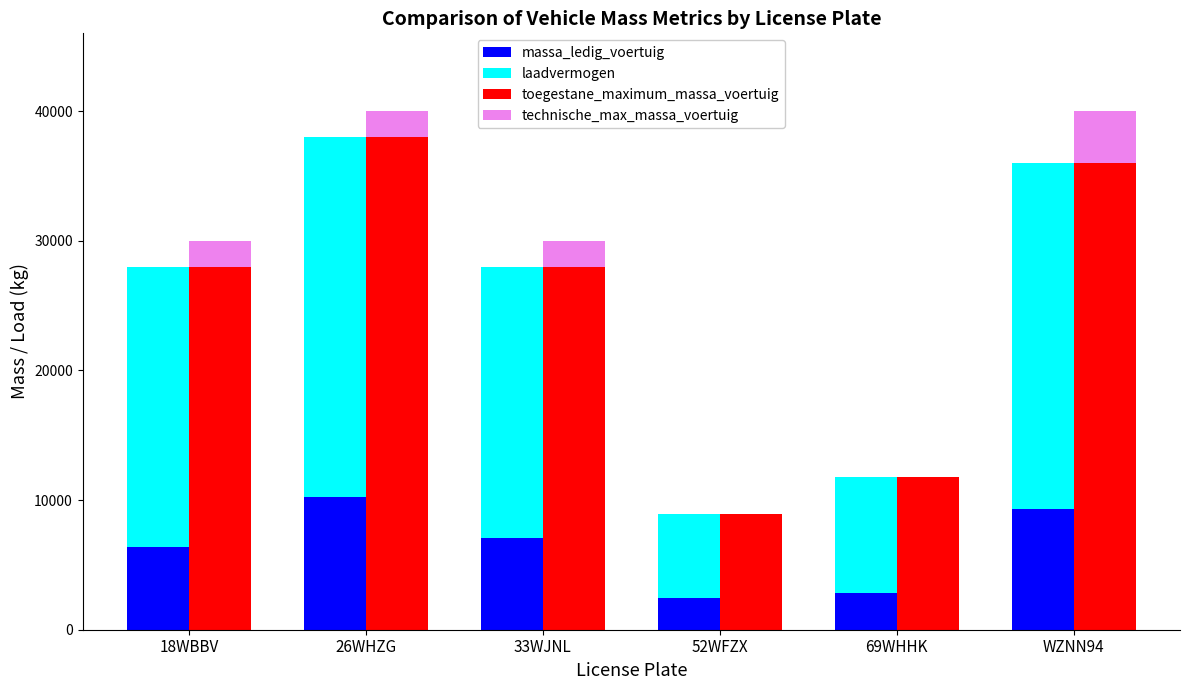

What position from the left is 52WFZX?

4